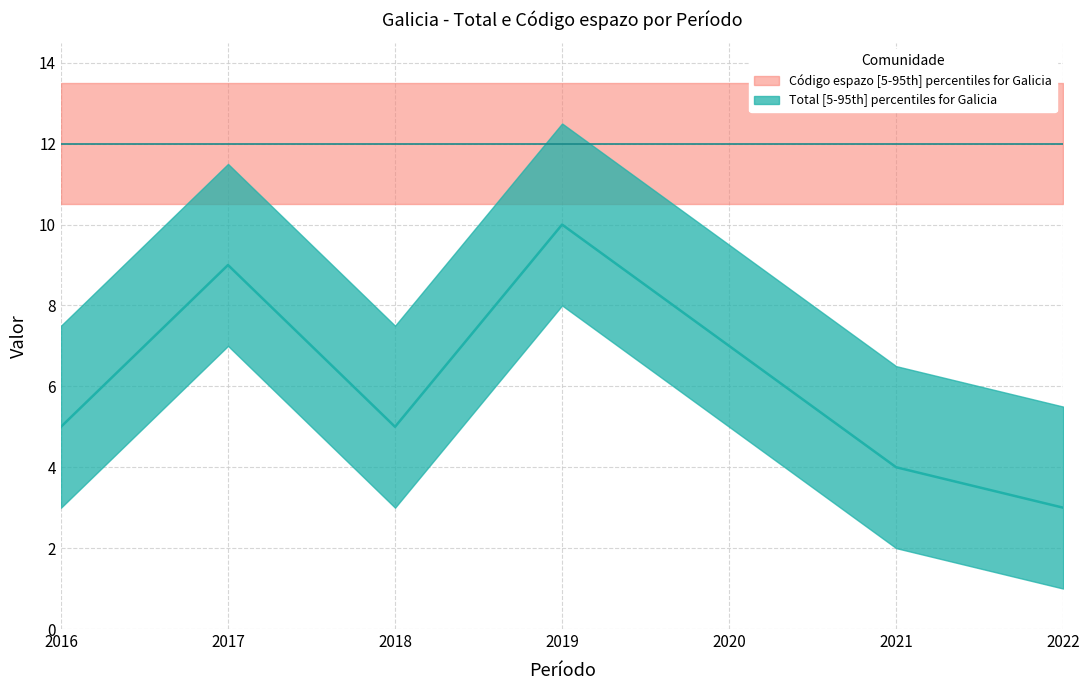

What is the value of the 1st point from the left?

5